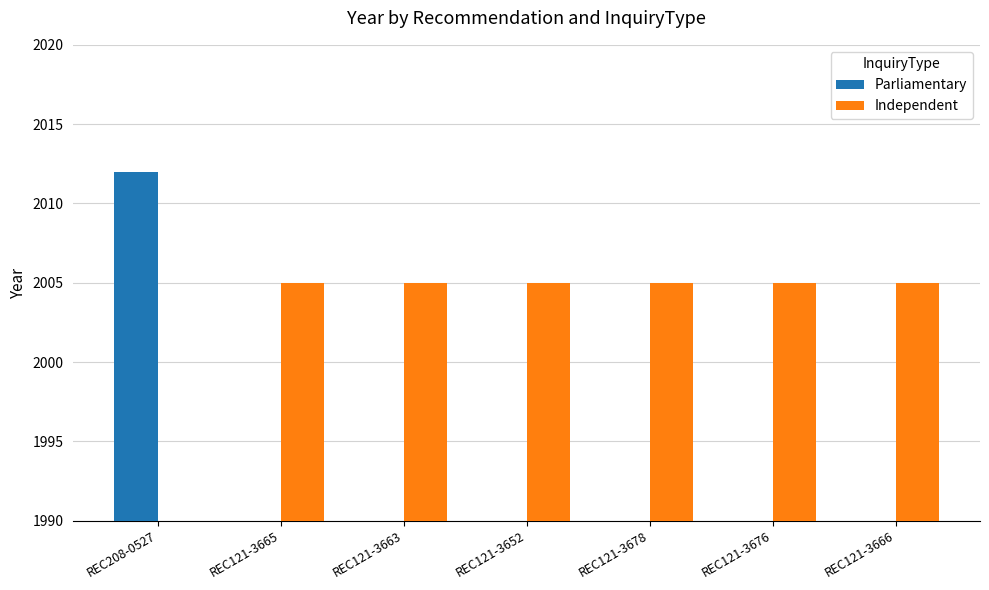

Does the chart contain any negative values?

No